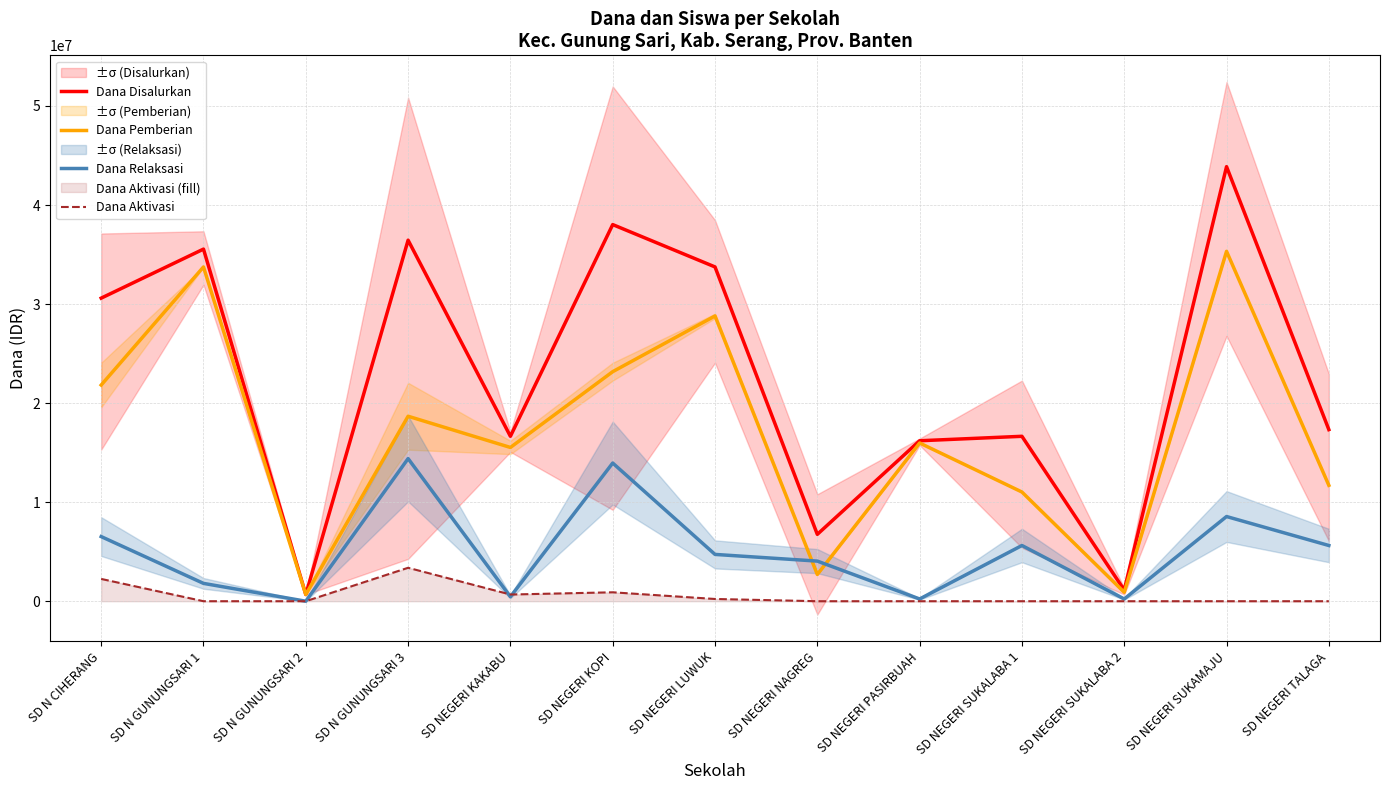

Rank the series by their maximum value, from highest to lowest.

Dana Disalurkan, Dana Pemberian, Dana Relaksasi, Dana Aktivasi